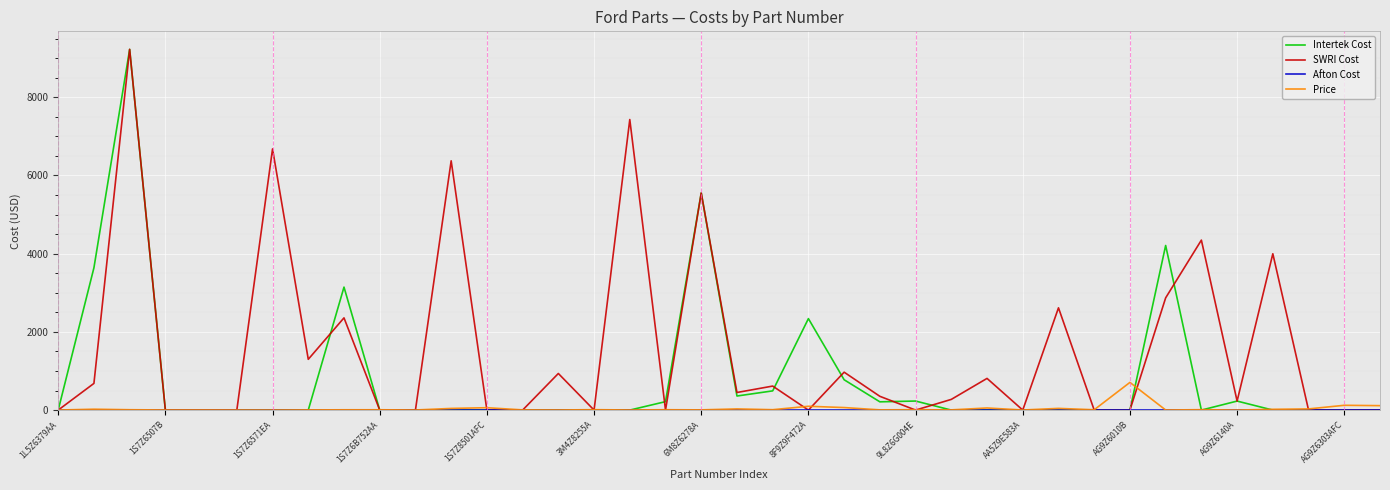

Which series has the largest total across all categories?

SWRI Cost